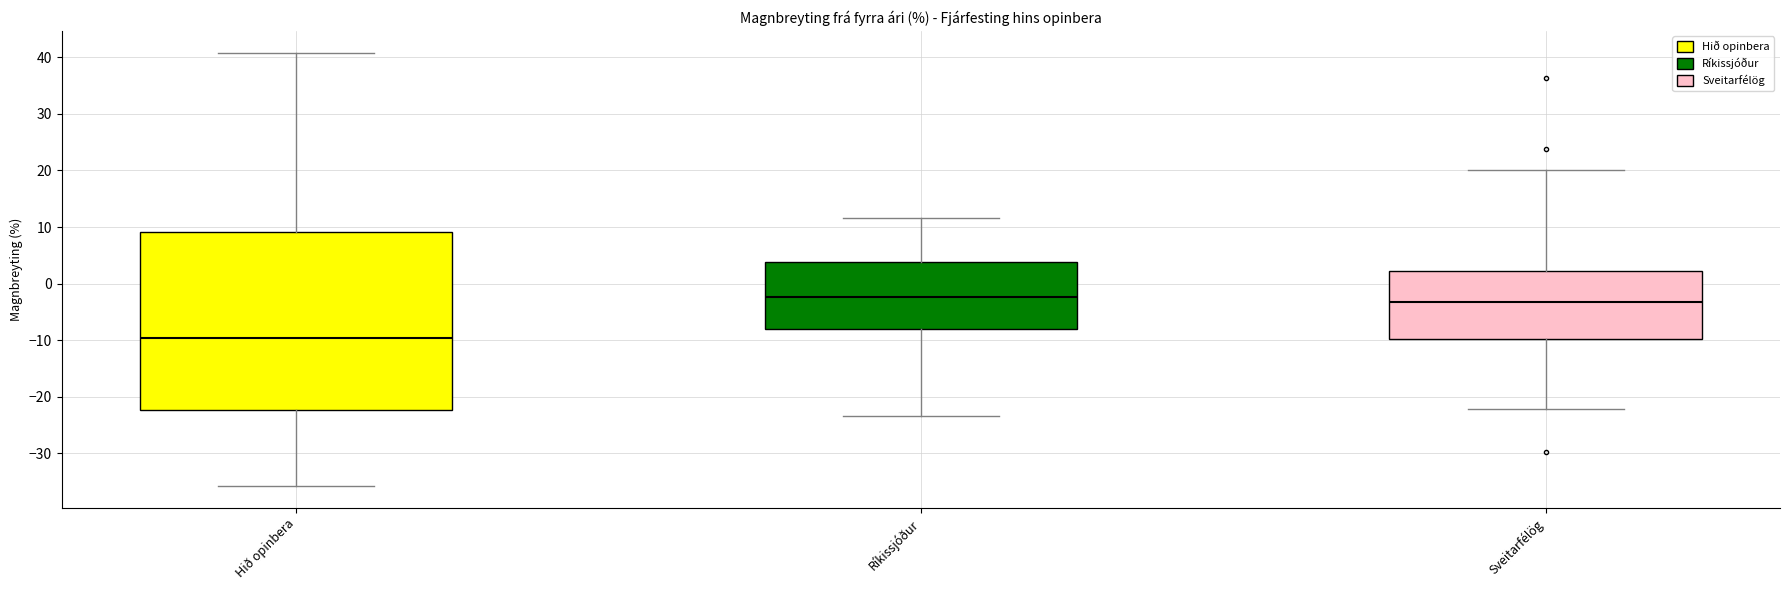

Reading left to right, read every box against the y-axis: the position of its median line, the range the box covers, and the ends of its whiskers. The values are not printed on the chart, so give them approximately, as read against the axis.

Hið opinbera: median -10, box -22 to 9, whiskers -36 to 41
Ríkissjóður: median -2, box -8 to 4, whiskers -23 to 12
Sveitarfélög: median -3, box -10 to 2, whiskers -22 to 20